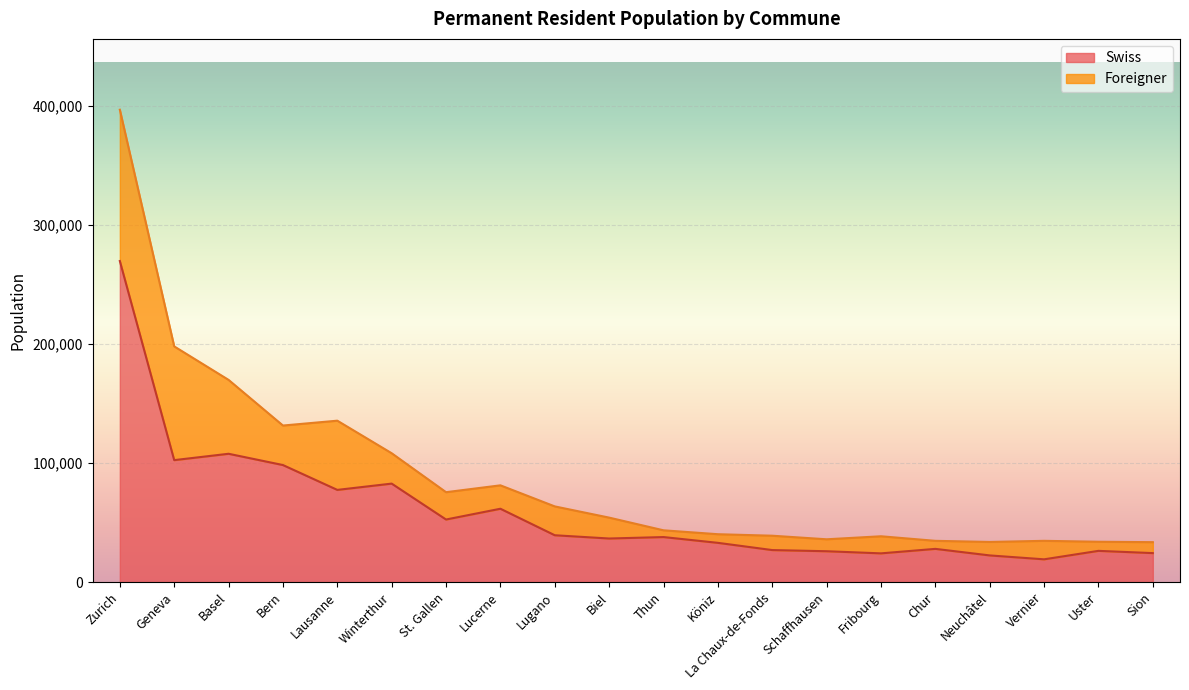

List the labels in order of value, smallest first.

Vernier, Neuchâtel, Fribourg, Sion, Schaffhausen, Uster, La Chaux-de-Fonds, Chur, Köniz, Biel, Thun, Lugano, St. Gallen, Lucerne, Lausanne, Winterthur, Bern, Geneva, Basel, Zurich